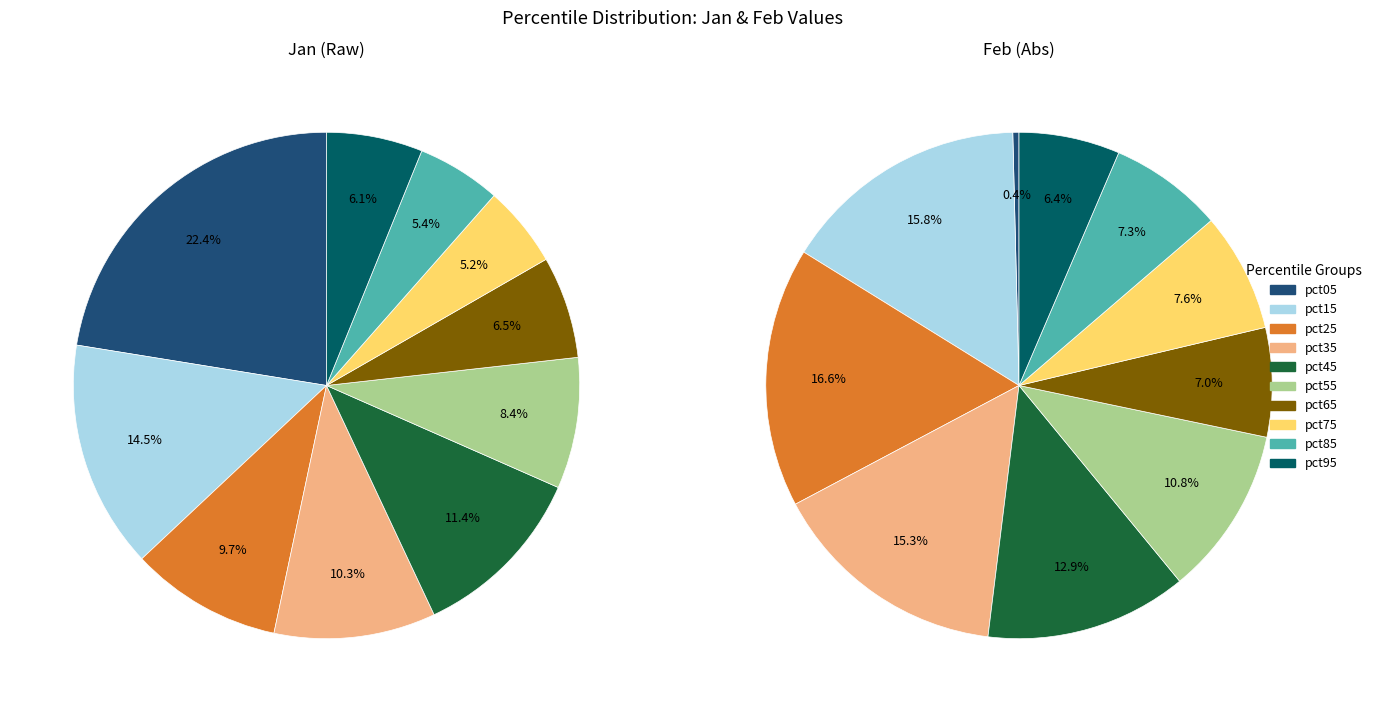

Is it true that 6 is 1% of the pie?

False